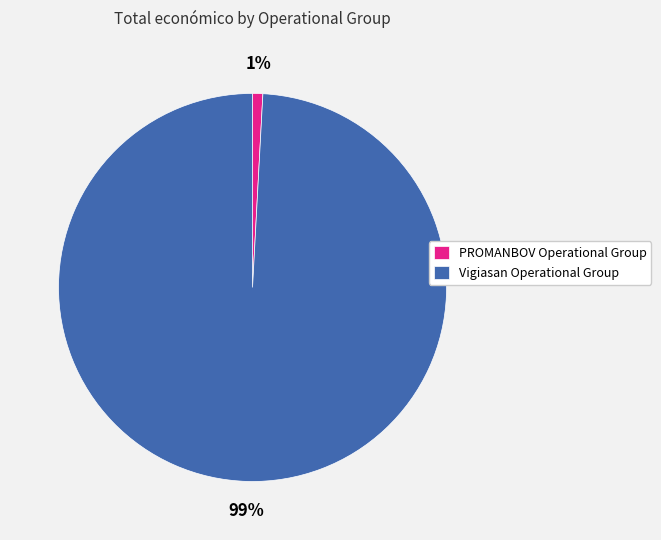

How many segments does this pie chart have?

2